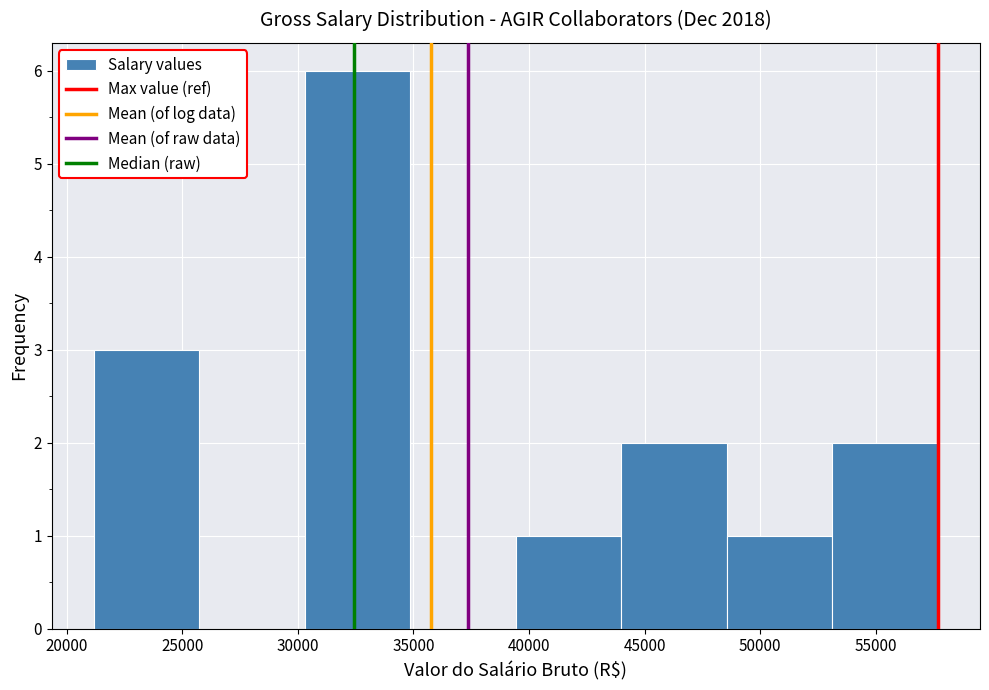

How tall is the bar that spans 21000 to 25500 on the x-axis? Neither the bar edges nor the heights are printed on the chart, so give them approximately, as read against the axes.

3